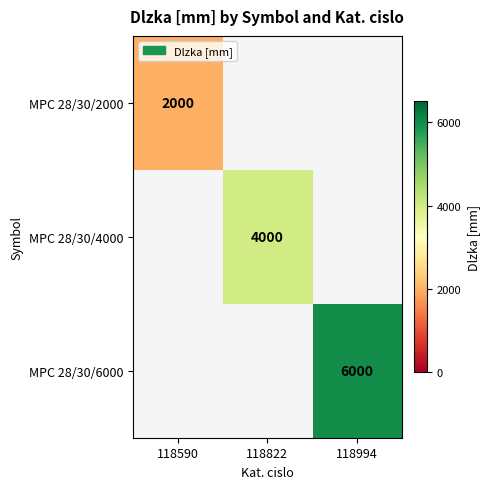

True or false: MPC 28/30/6000 has a value of 6000 at 118994.

True